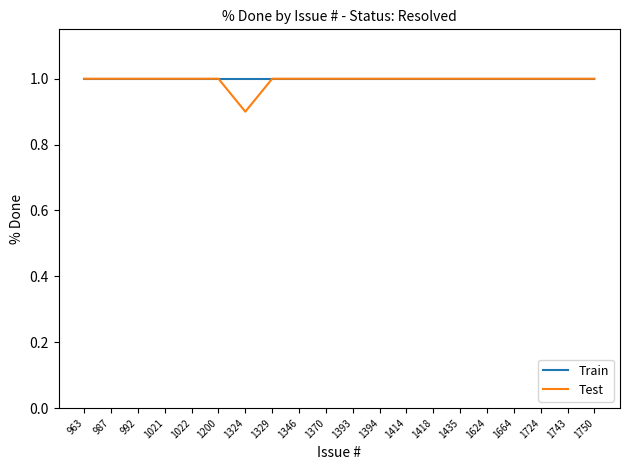

Count the Test values in the range 1 to 2.

19